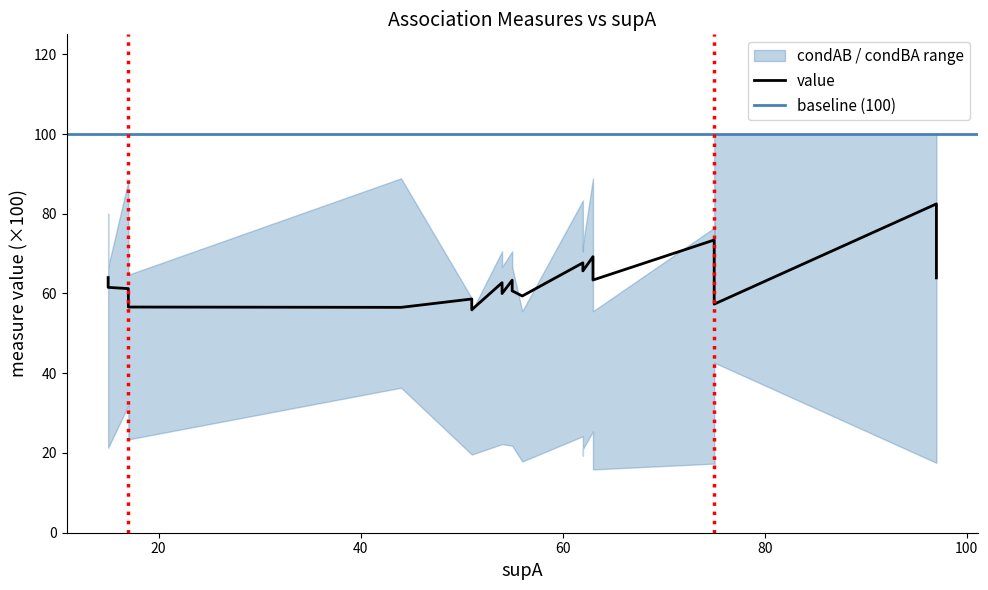

What is the minimum value for condBA?

0.2